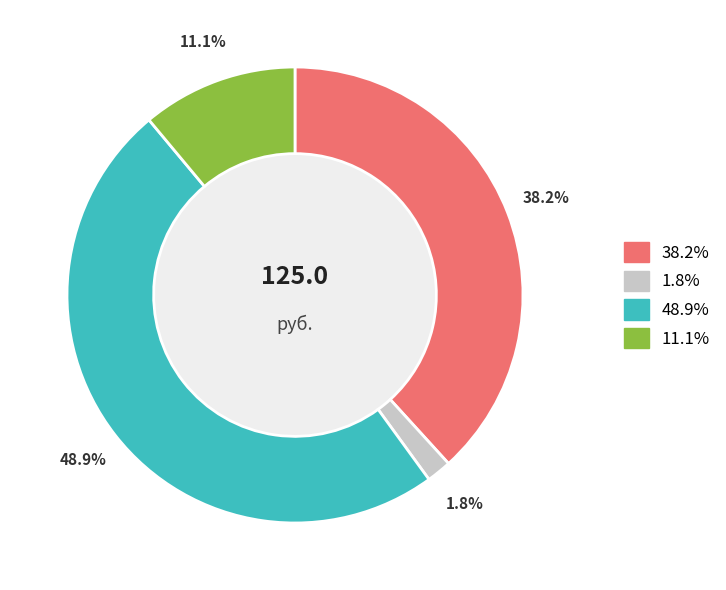

Does any single category account for the majority?

No